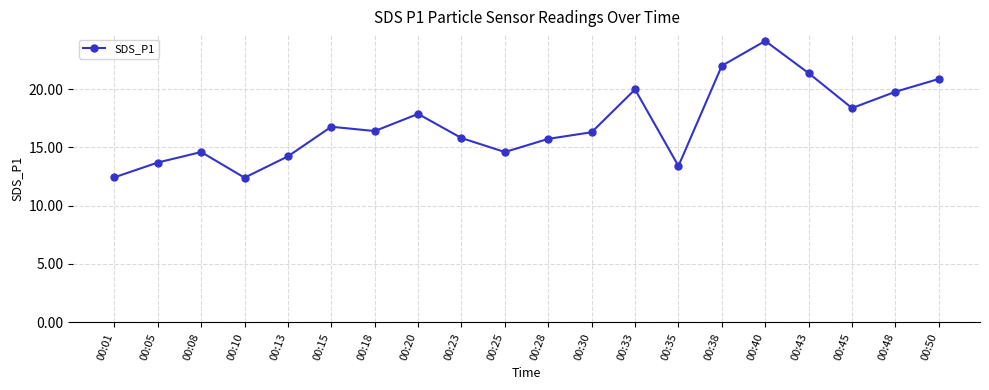

What is the difference between the values at 00:28 and 00:35?

2.3